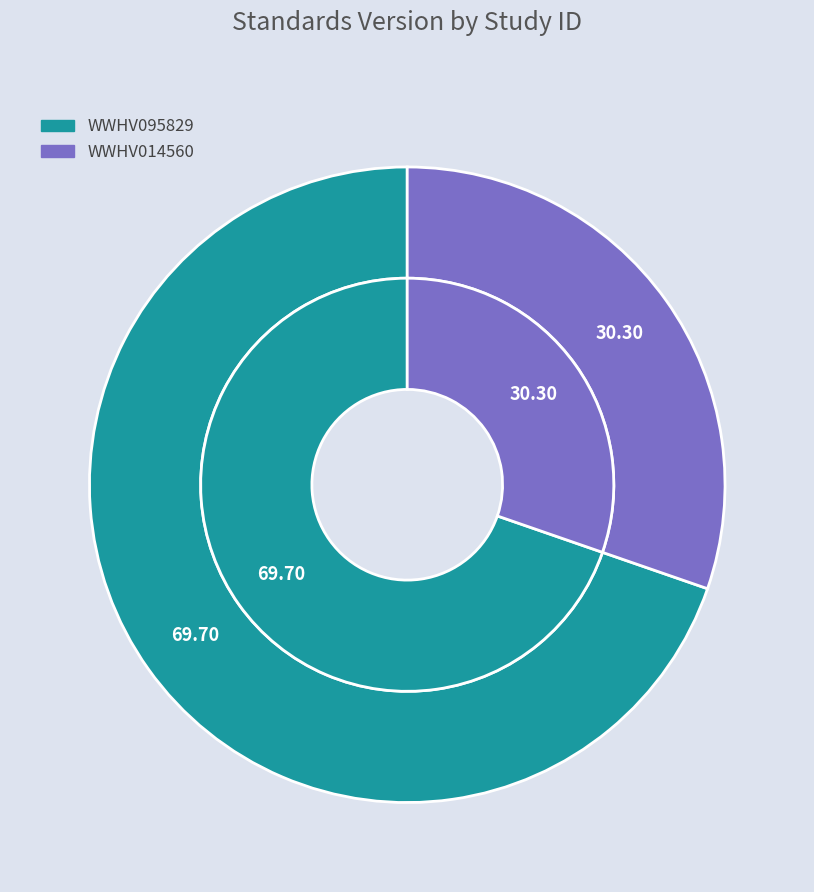

Rank the categories by value from highest to lowest.

WWHV095829, WWHV014560